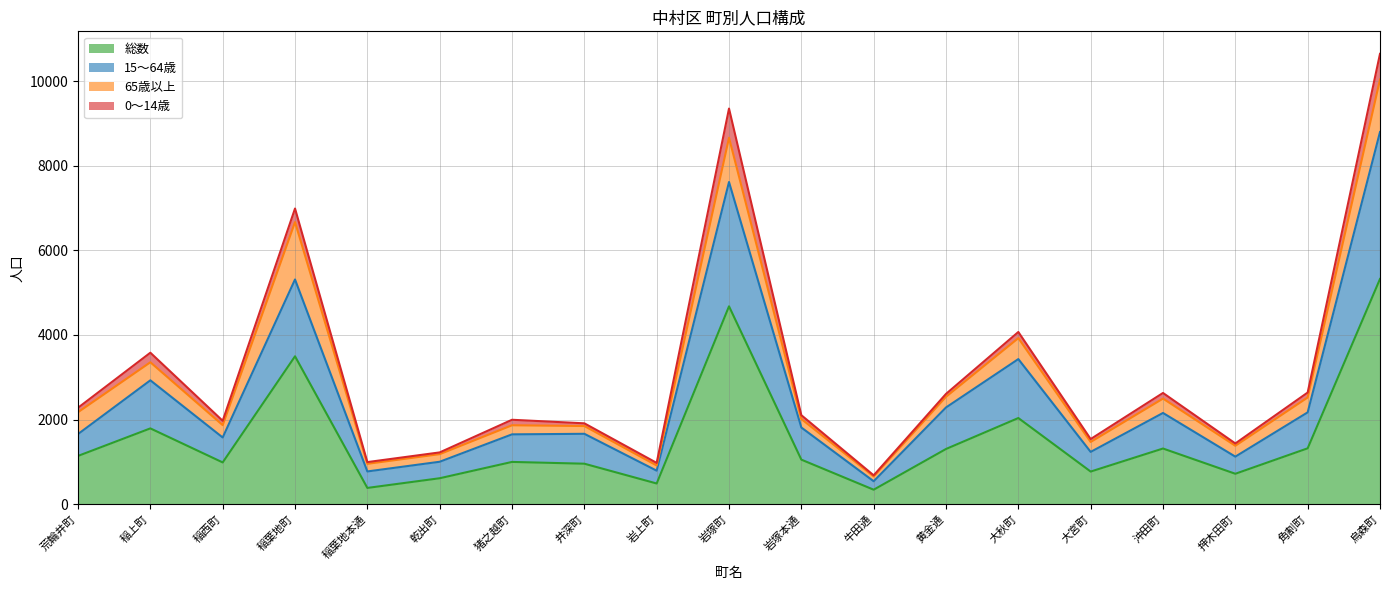

What are all the series names shown in the legend?

総数, 15～64歳, 65歳以上, 0～14歳